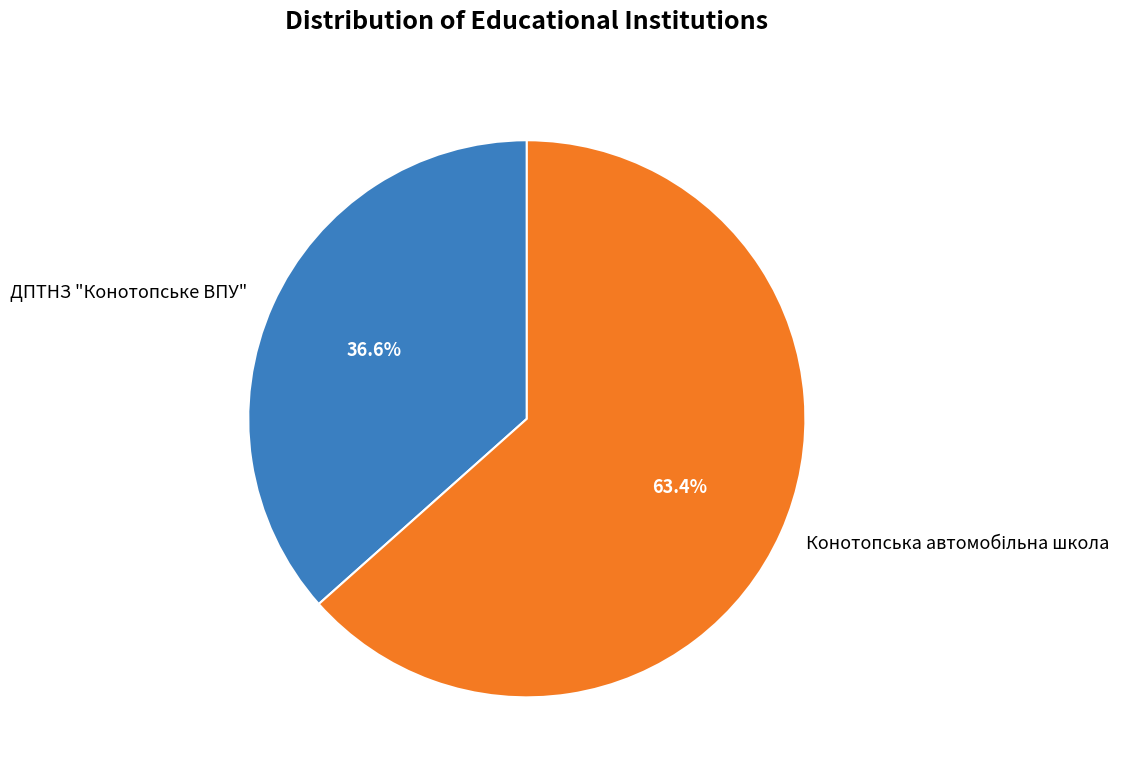

How much of the chart is everything except ДПТНЗ "Конотопське ВПУ"?

63.4%